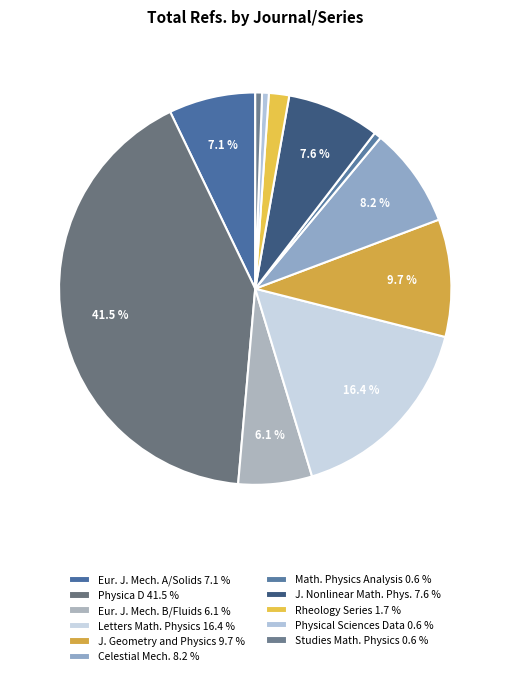

Count the number of slices in the pie.

11